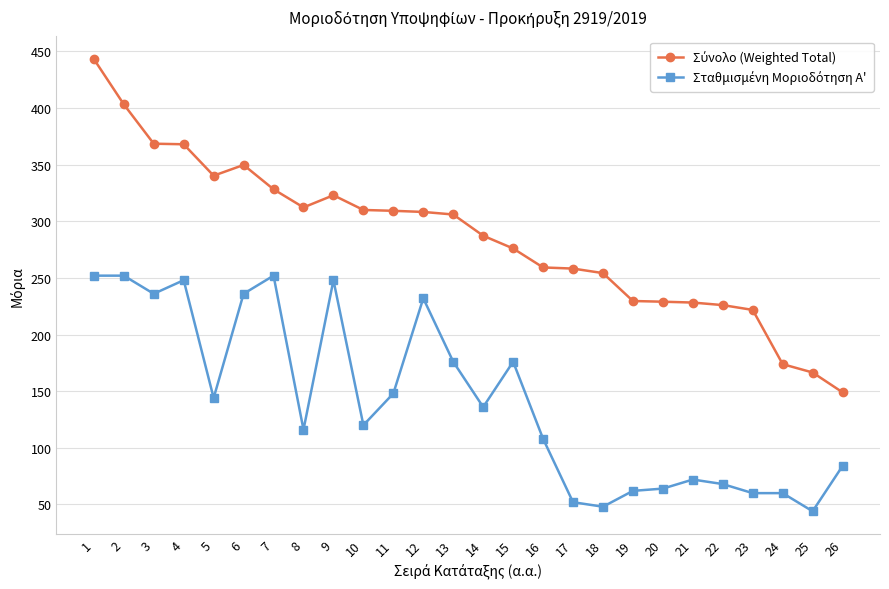

What is the smallest value displayed?

44.0